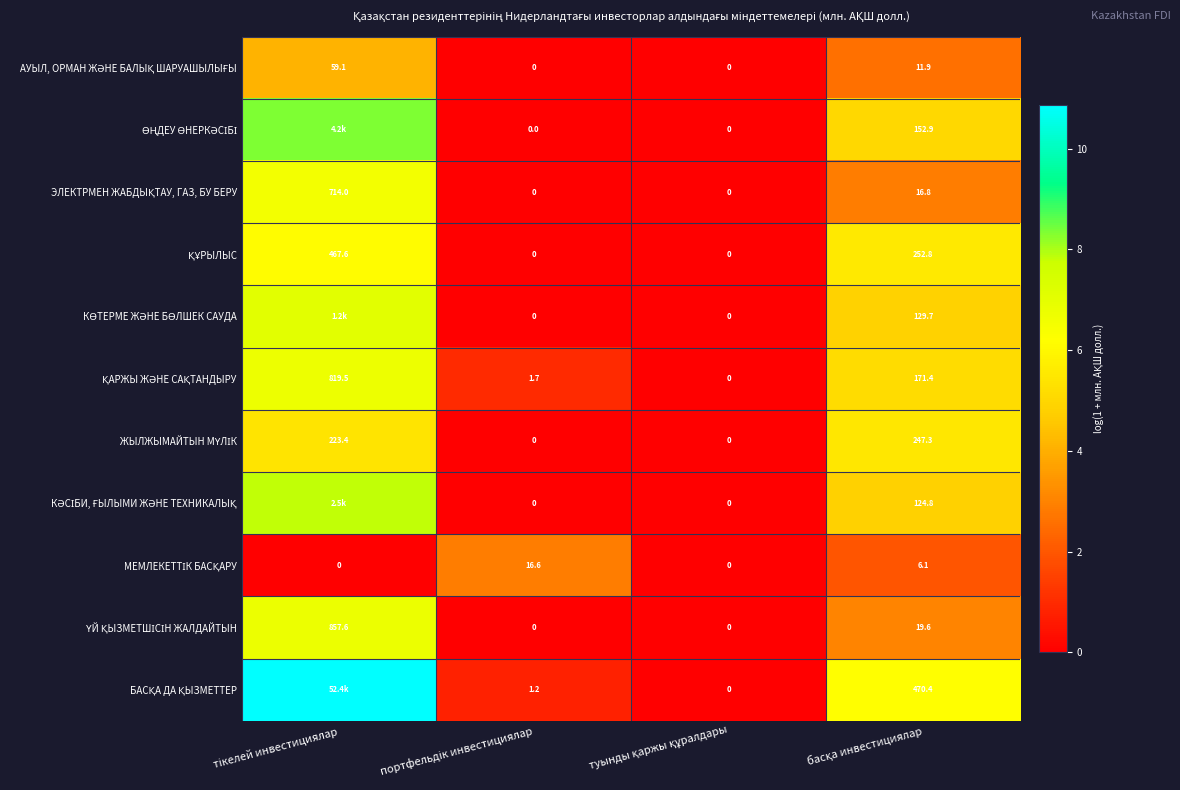

What value does the БАСҚА ДА ҚЫЗМЕТТЕР series have at портфельдік инвестициялар?

0.8